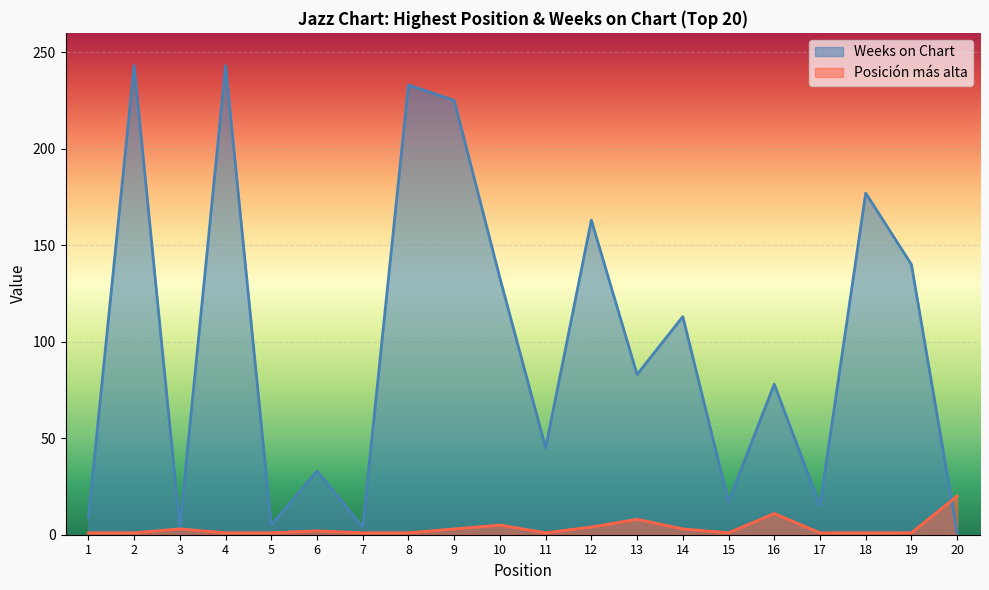

The value of Posición más alta at 10 is 7. True or false?

False